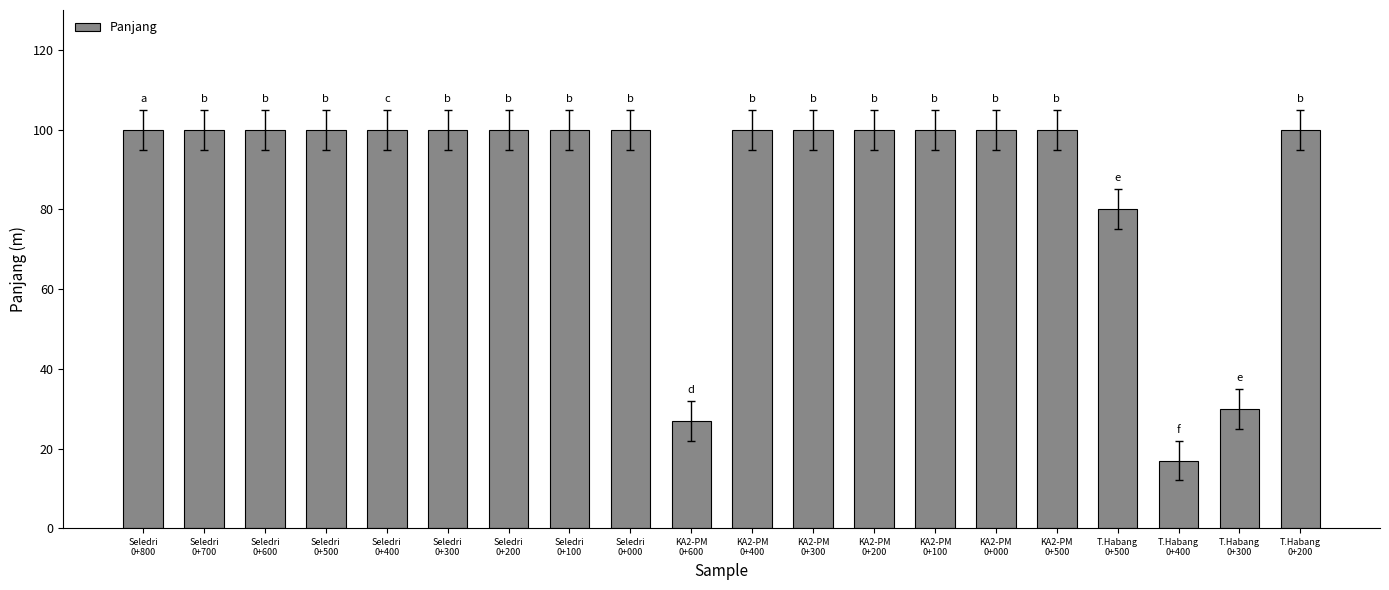

Does the chart contain any negative values?

No